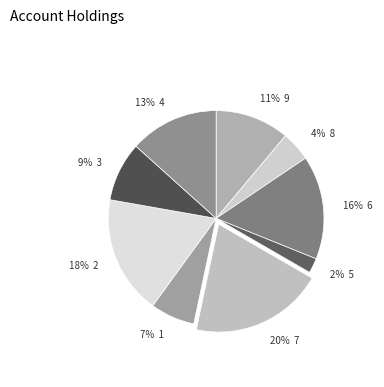

The 9% 3 slice represents 9% of the pie. True or false?

True